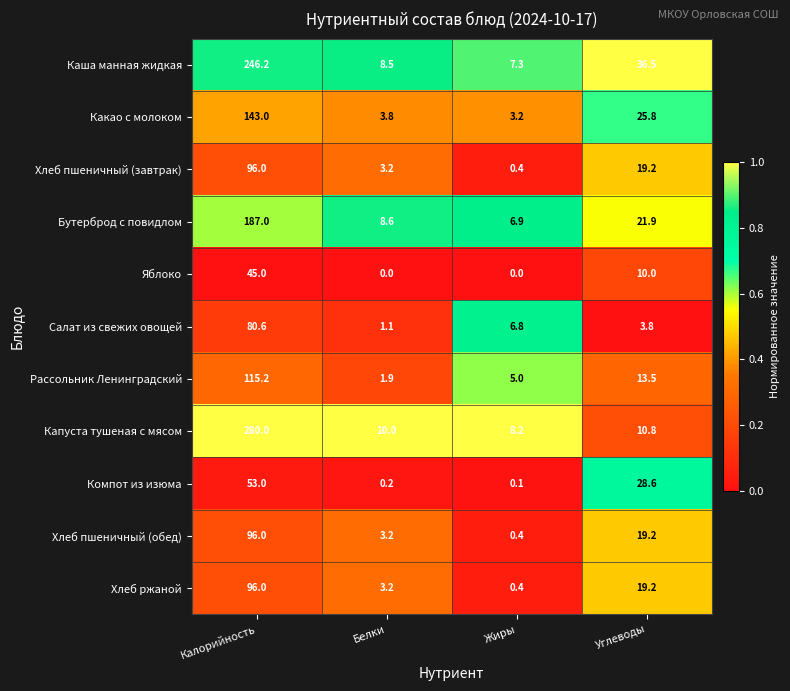

At which label is Рассольник Ленинградский closest to 58?

Углеводы